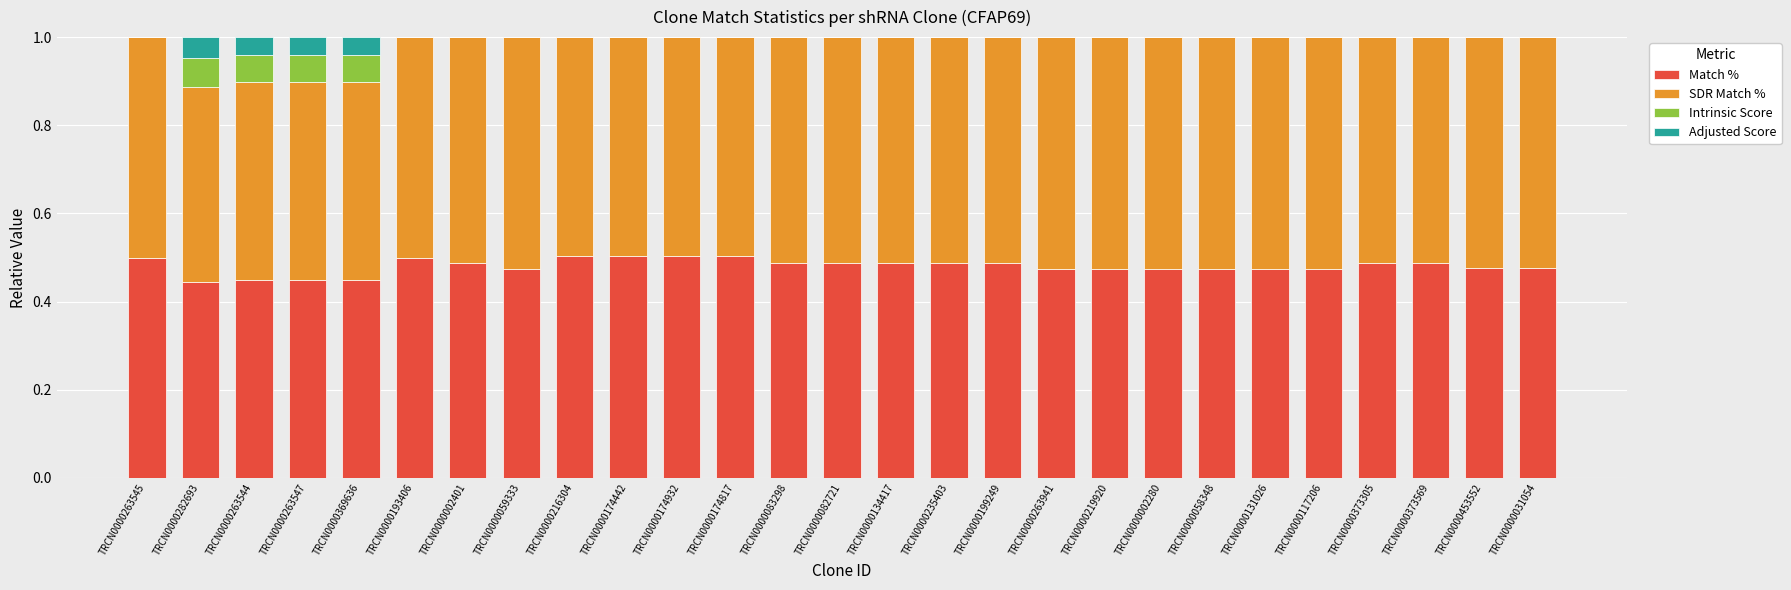

Does the chart contain stacked bars?

Yes